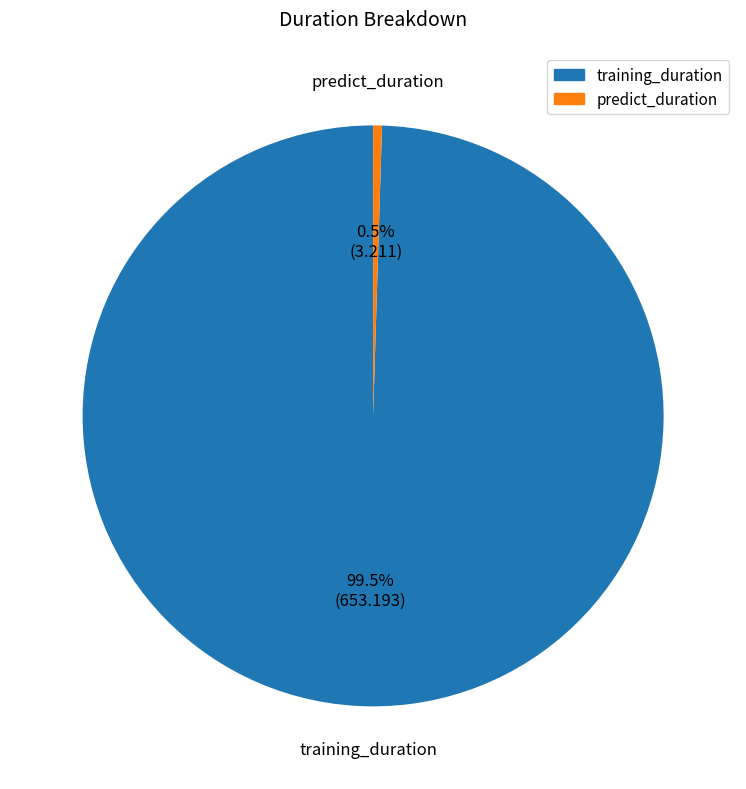

Does any single category account for the majority?

Yes